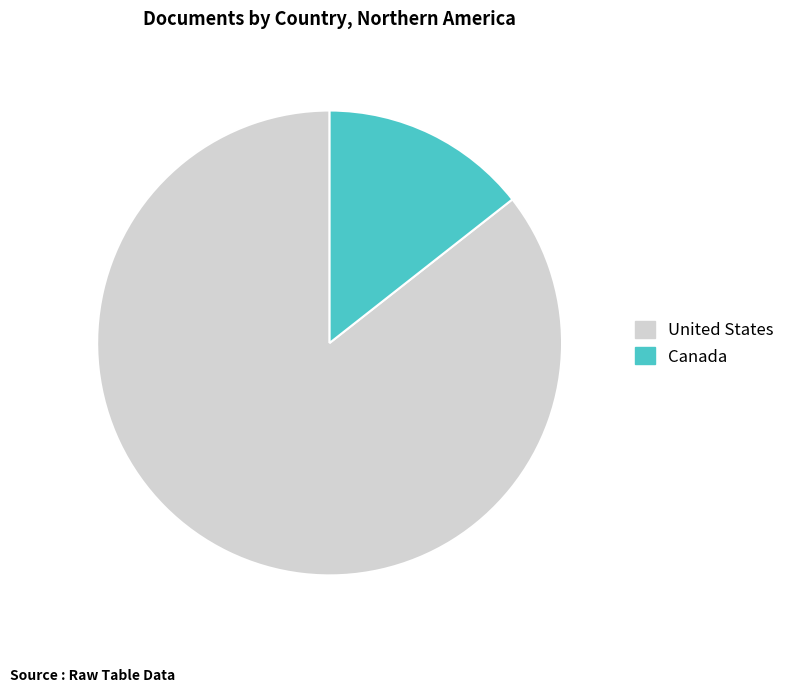

Do Canada and United States together represent more than half of the pie?

Yes